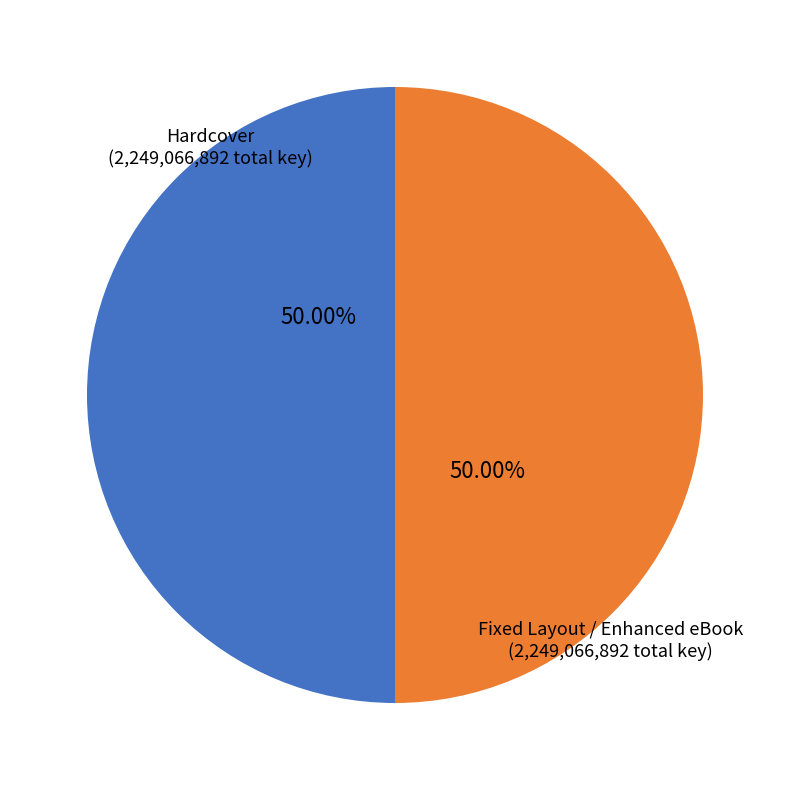

What is the ratio of the value at Fixed Layout / Enhanced eBook to the value at Hardcover?

1.0